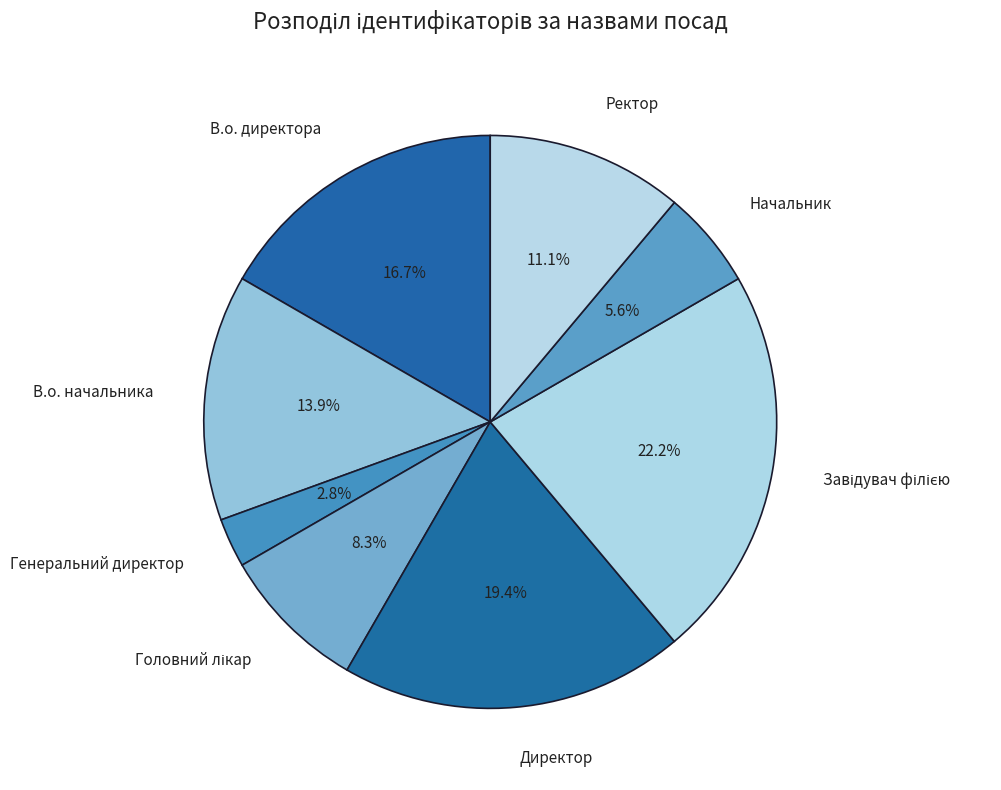

Which has a higher value, В.о. начальника or Генеральний директор?

В.о. начальника